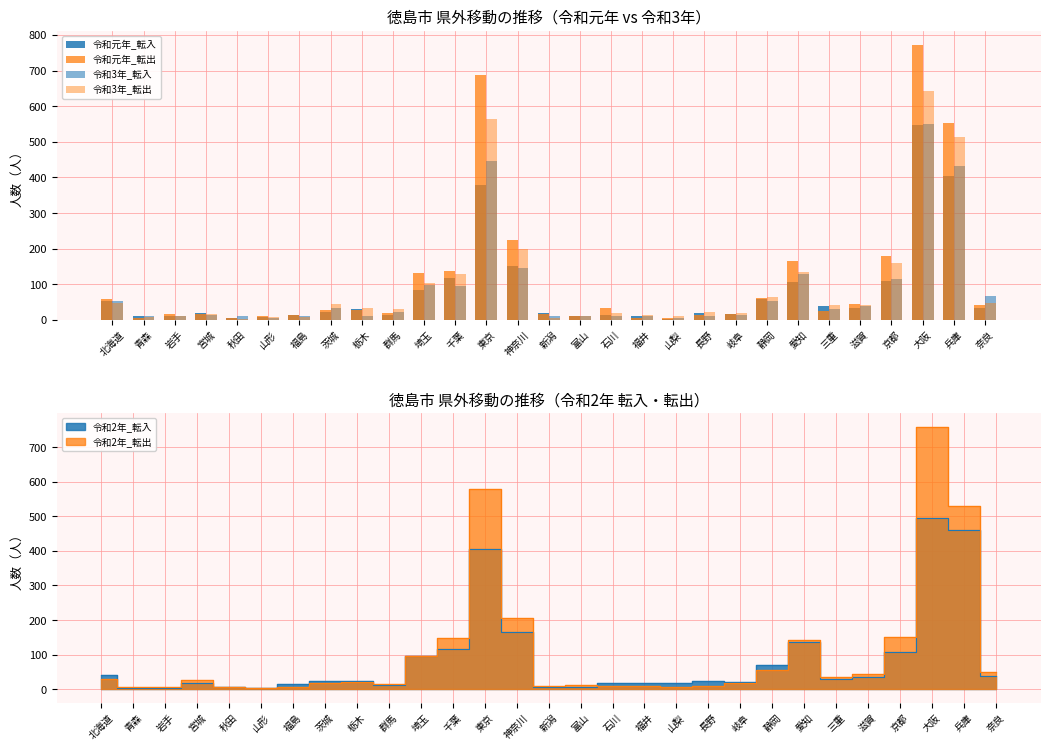

What is the spread (max minus min) of values at 富山?

1